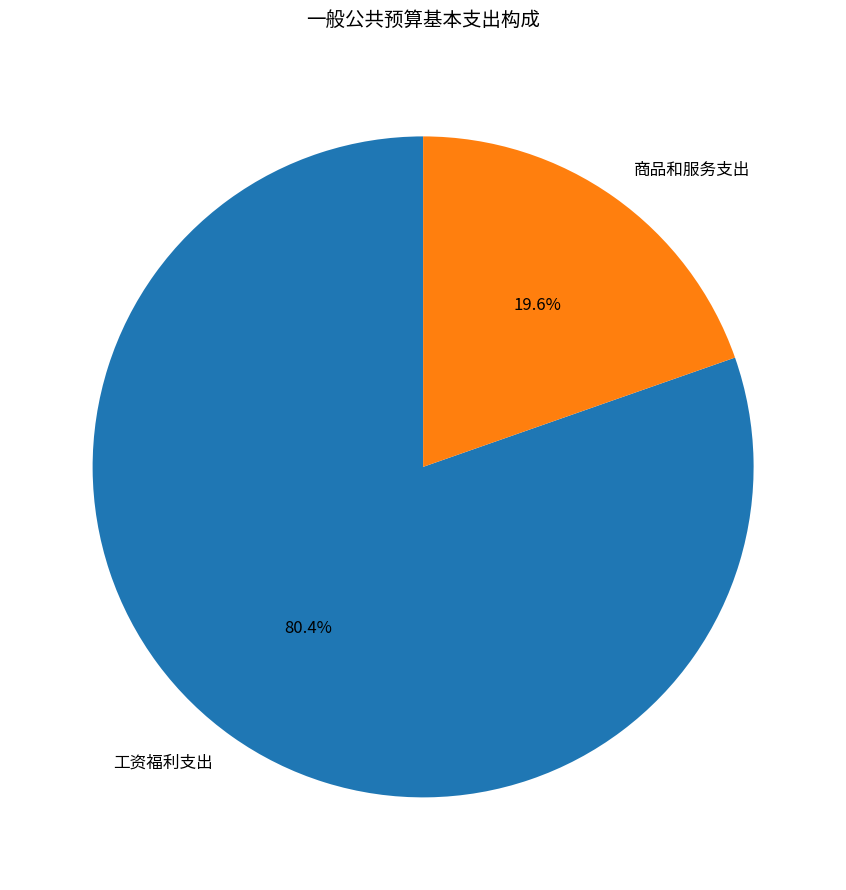

To the nearest percent, what is the difference between the largest and smallest slice percentages?

61%